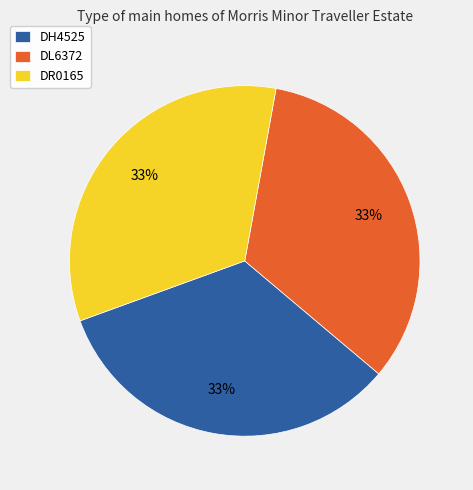

To the nearest percent, what is the average slice percentage?

33%